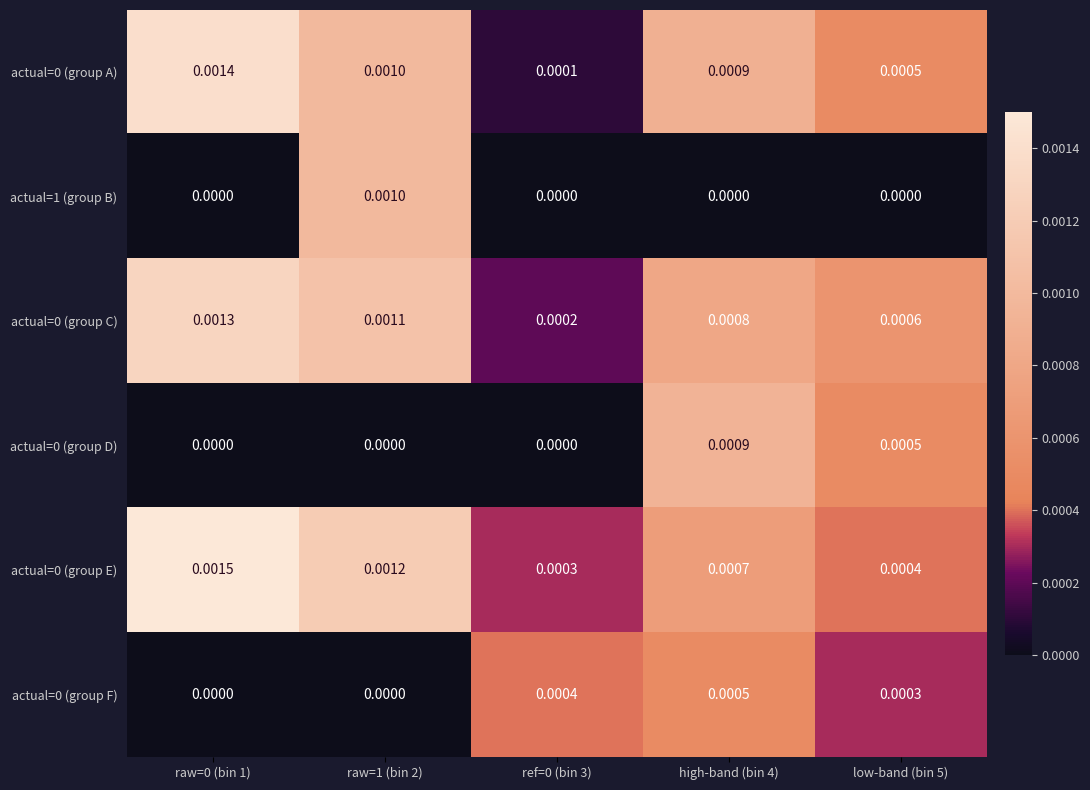

Is the value of actual=0 (group E) at raw=1 (bin 2) greater than the value of actual=0 (group F) at high-band (bin 4)?

Yes